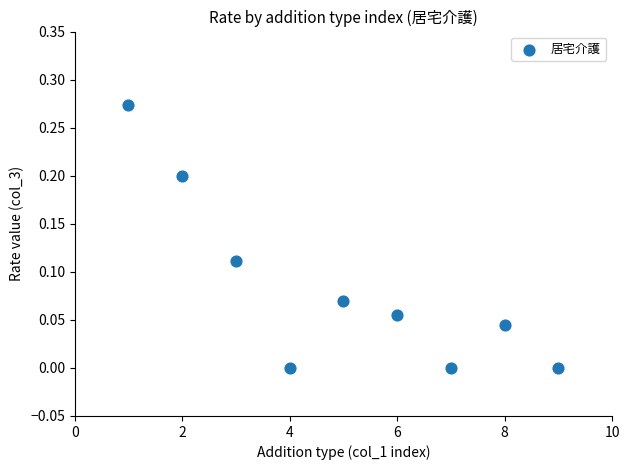

What is the average X value?

5.0